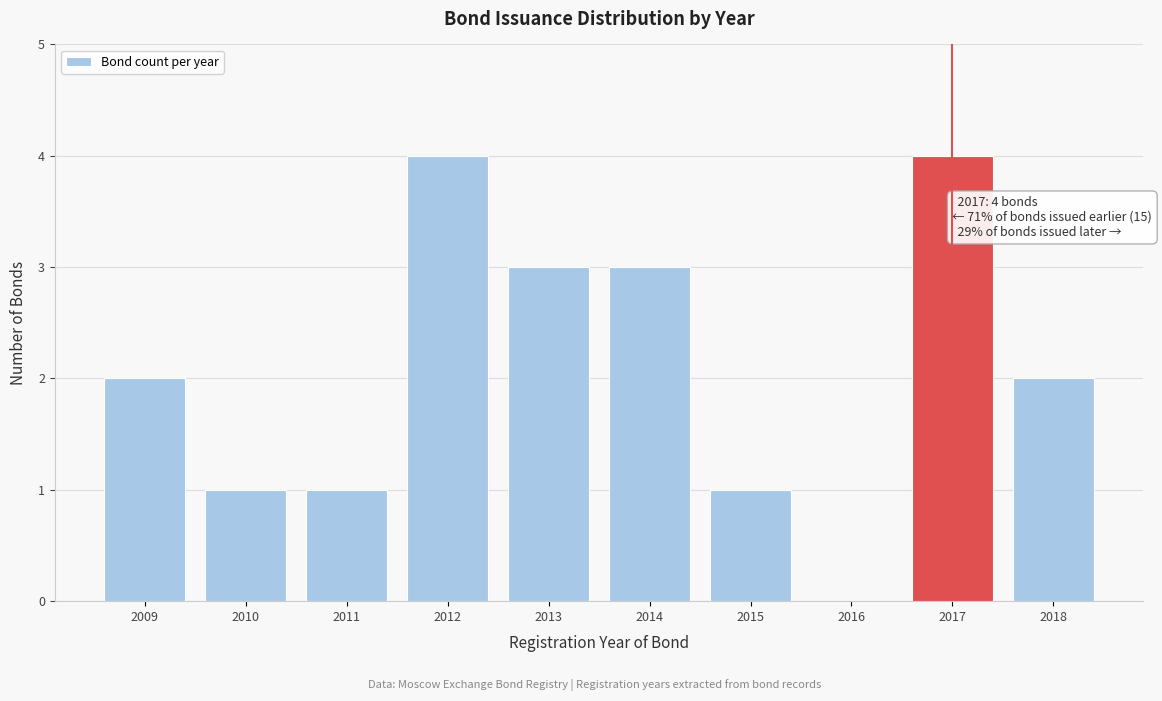

Reading right to left, list all the values displayed in this chart.

2018=2	2017=4	2016=0	2015=1	2014=3	2013=3	2012=4	2011=1	2010=1	2009=2